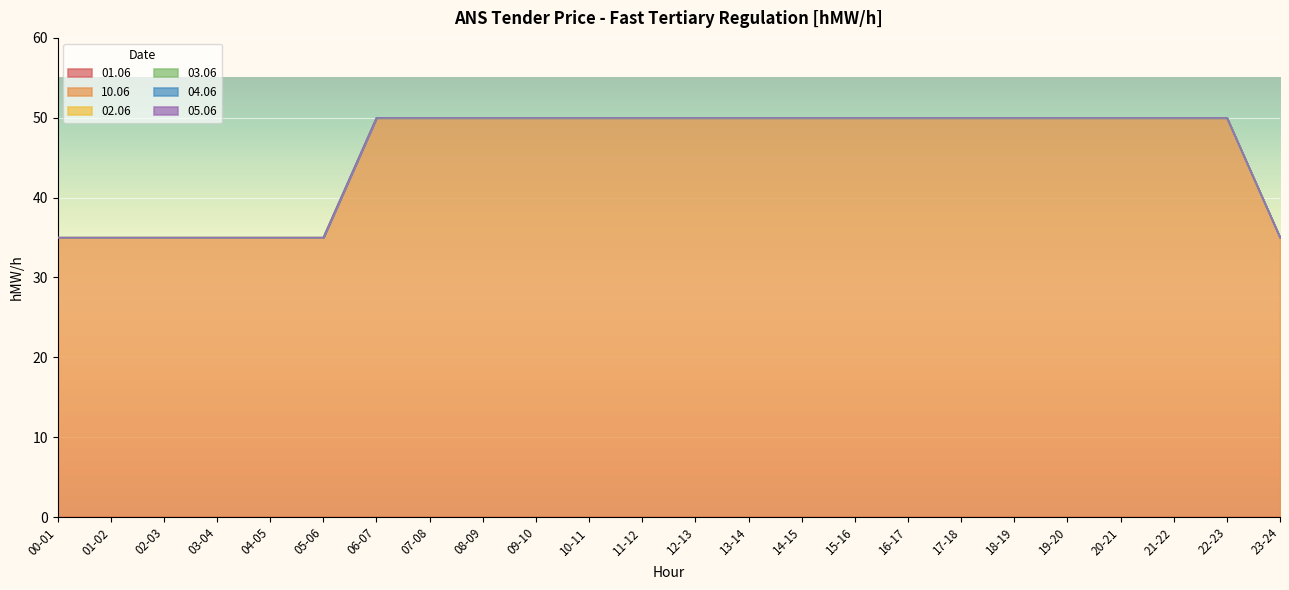

Between 08-09 and 14-15, which series saw the biggest shift?

01.06